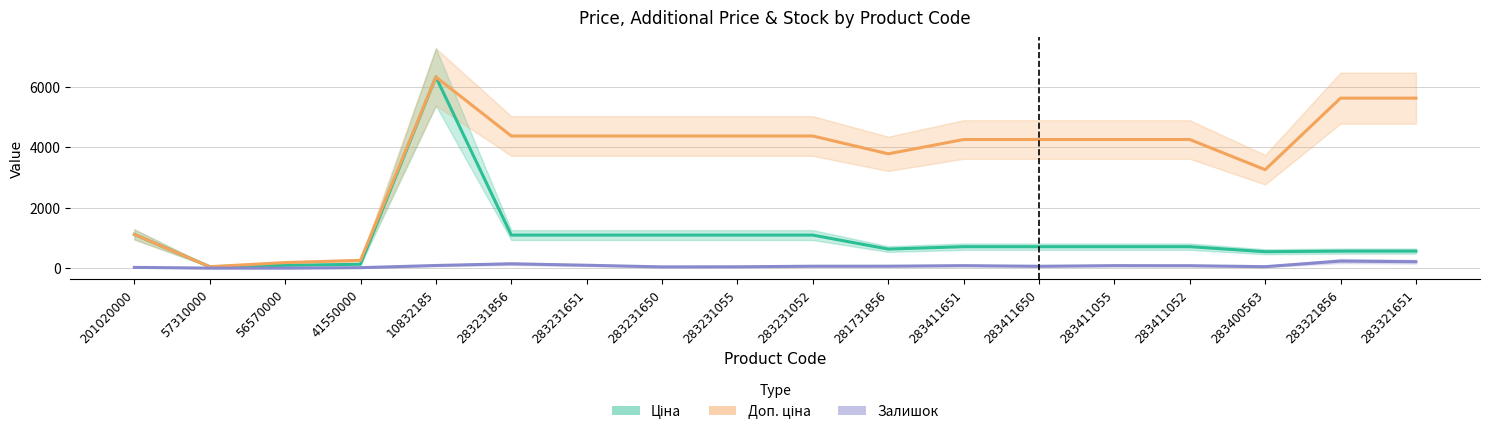

True or false: Доп. ціна and Ціна cross at least once.

False